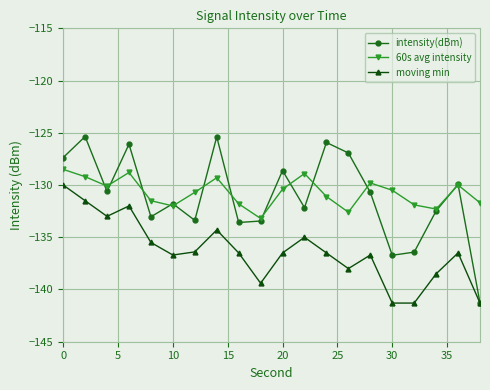

What are all the series names shown in the legend?

intensity(dBm), 60s avg intensity, moving min